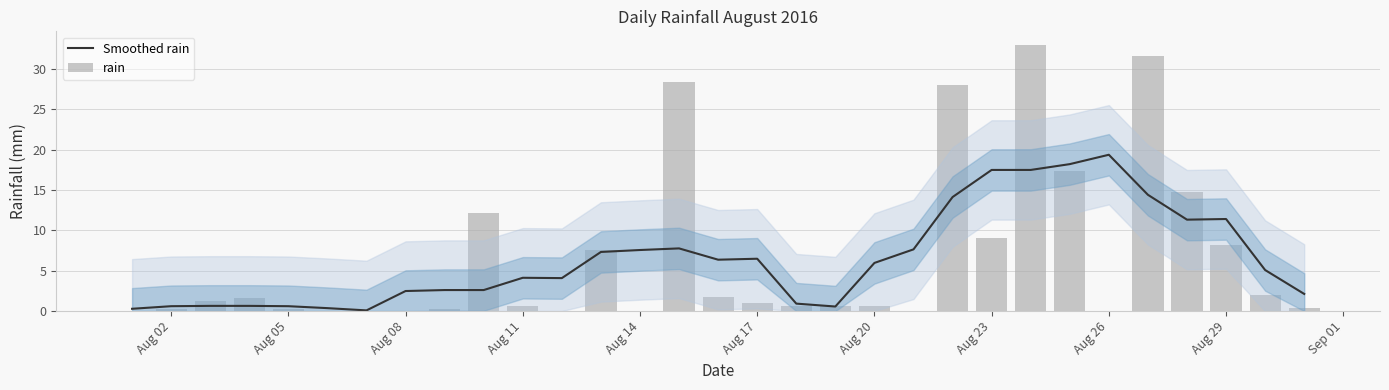

True or false: Smoothed rain has a value of 17.5 at Aug 23.

True